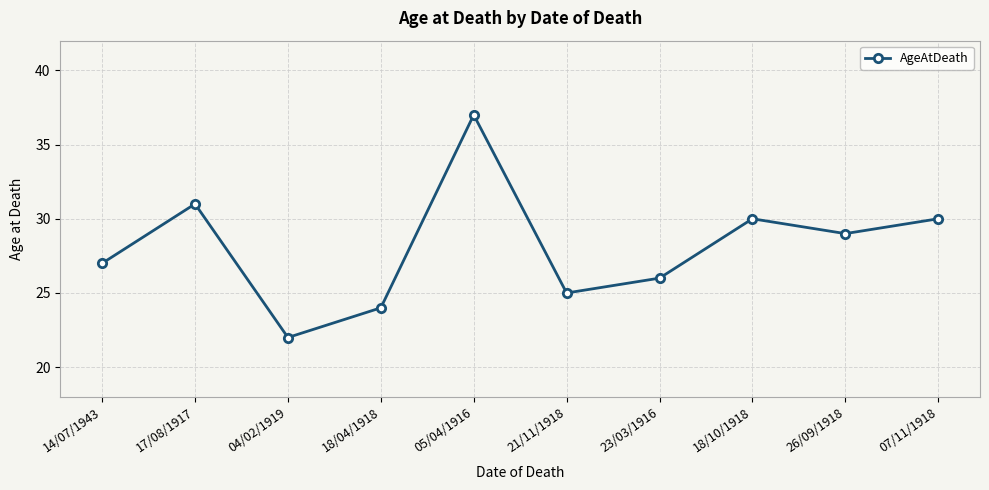

What is the change in value from 18/04/1918 to 05/04/1916?

+13